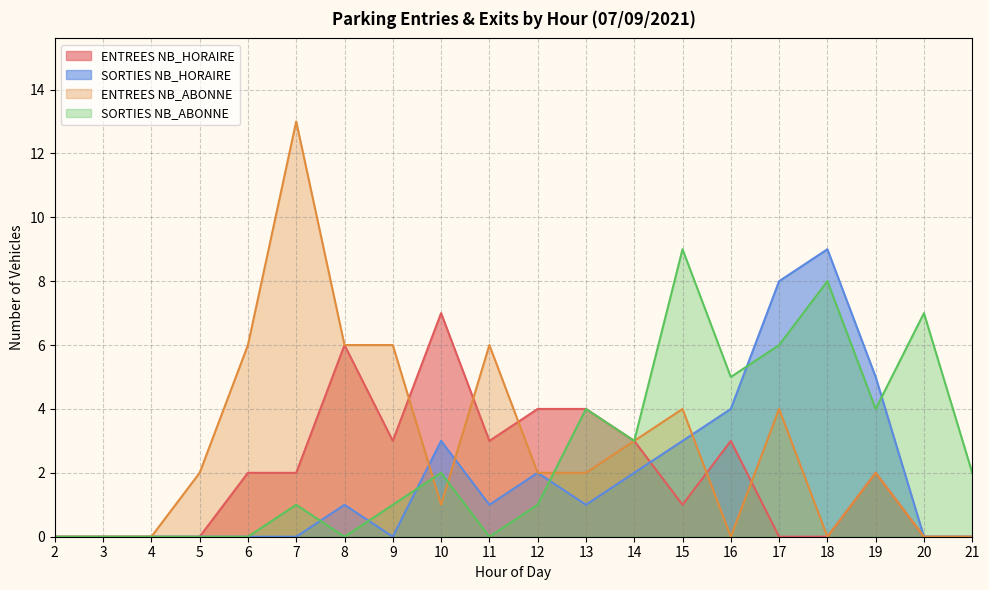

Is it true that ENTREES NB_ABONNE equals 1 at 10?

True